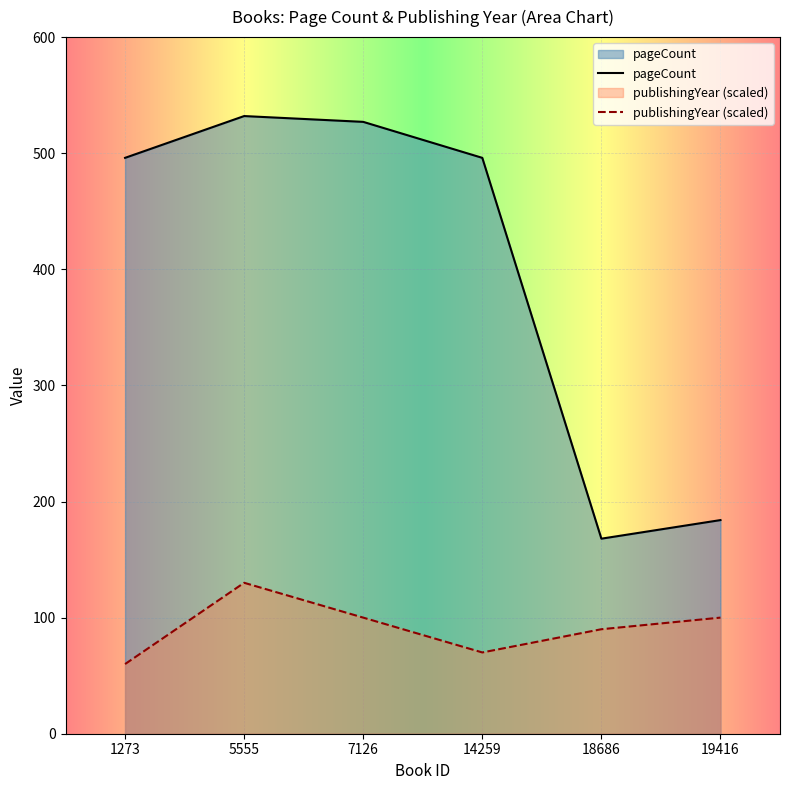

What is the value of the publishingYear point at the 4th from the left?

70